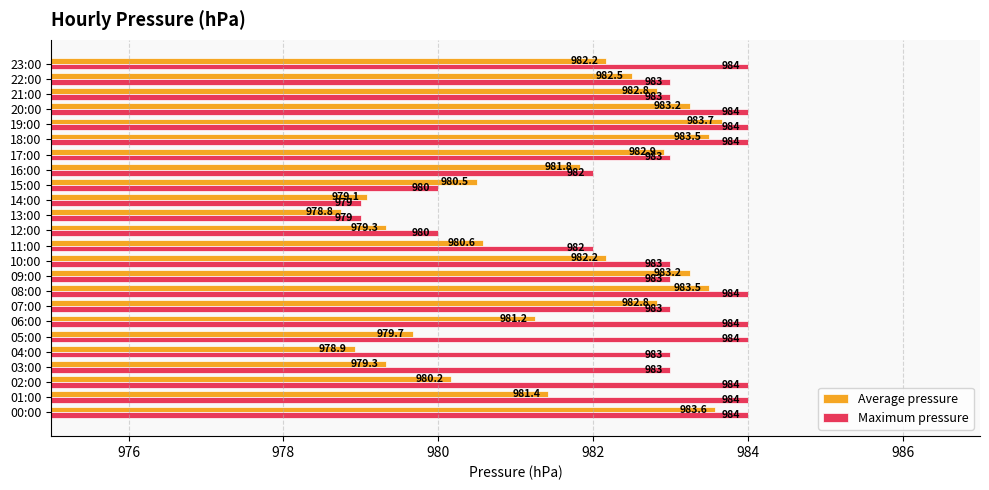

Is it true that Average pressure equals 1578.4 at 05:00?

False